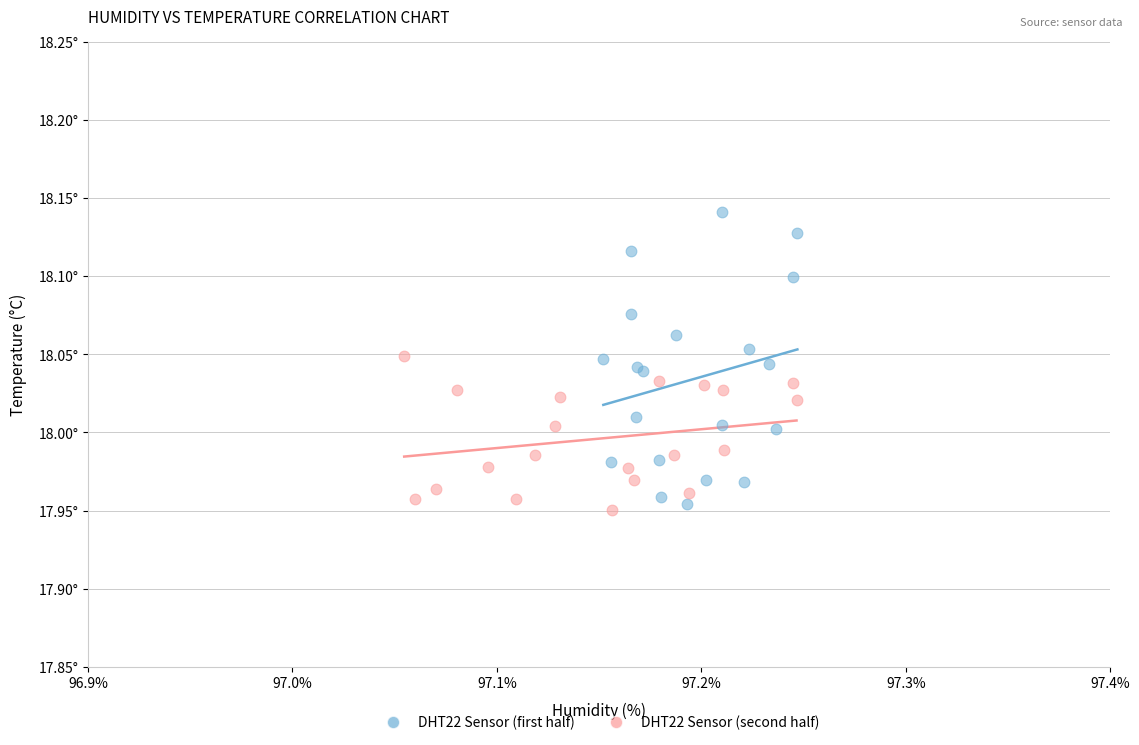

Which series reaches the minimum Y coordinate?

DHT22 Sensor (second half)